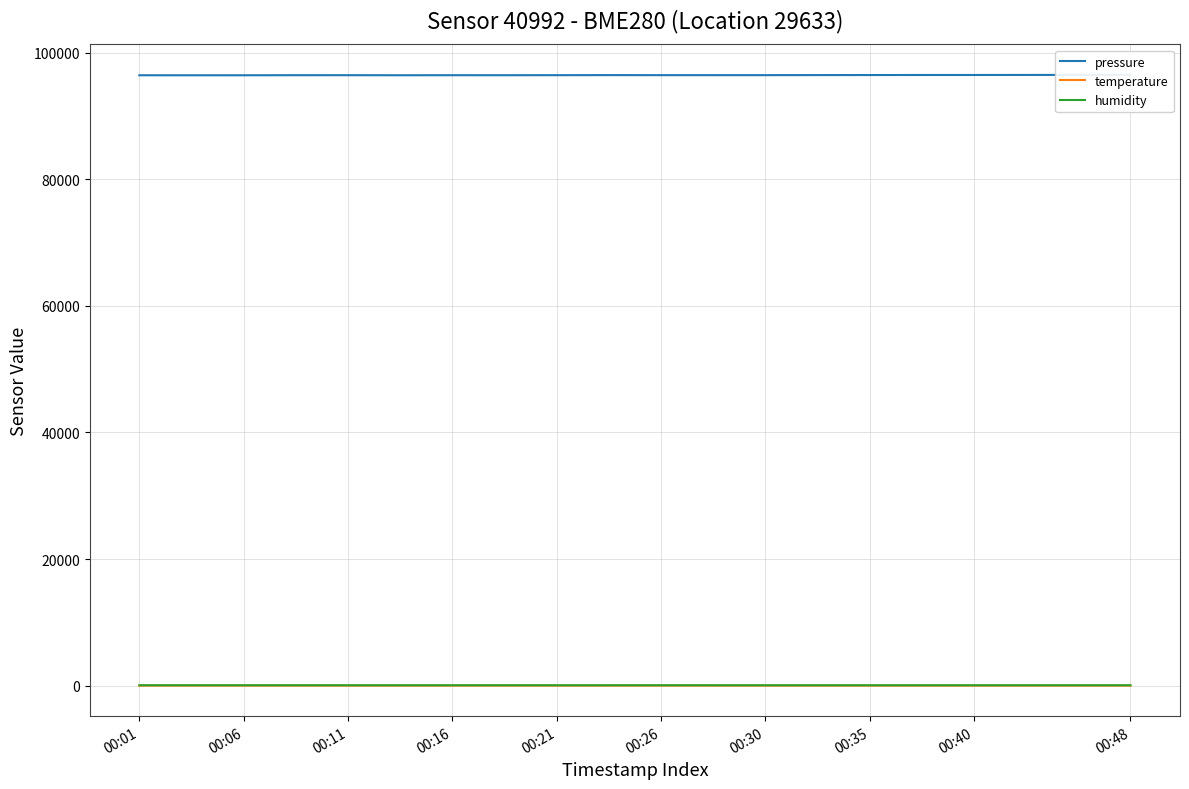

Reading left to right, extract all data points from this chart.

pressure: 96412.8	96410.2	96411.9	96419.5	96421.1	96414.2	96418.7	96417.2	96425.0	96434.2	96429.0	96428.1	96428.8	96438.9	96445.6	96451.4	96454.6	96460.6	96471.3	96472.2
temperature: 9.3	9.3	9.3	9.3	9.3	9.4	9.3	9.3	9.3	9.3	9.3	9.3	9.4	9.4	9.4	9.4	9.5	9.5	9.4	9.4
humidity: 70.6	70.6	70.7	70.6	70.4	70.4	70.5	70.7	70.6	70.5	70.6	70.5	70.4	70.2	70.3	70.4	70.2	70.5	70.5	70.5